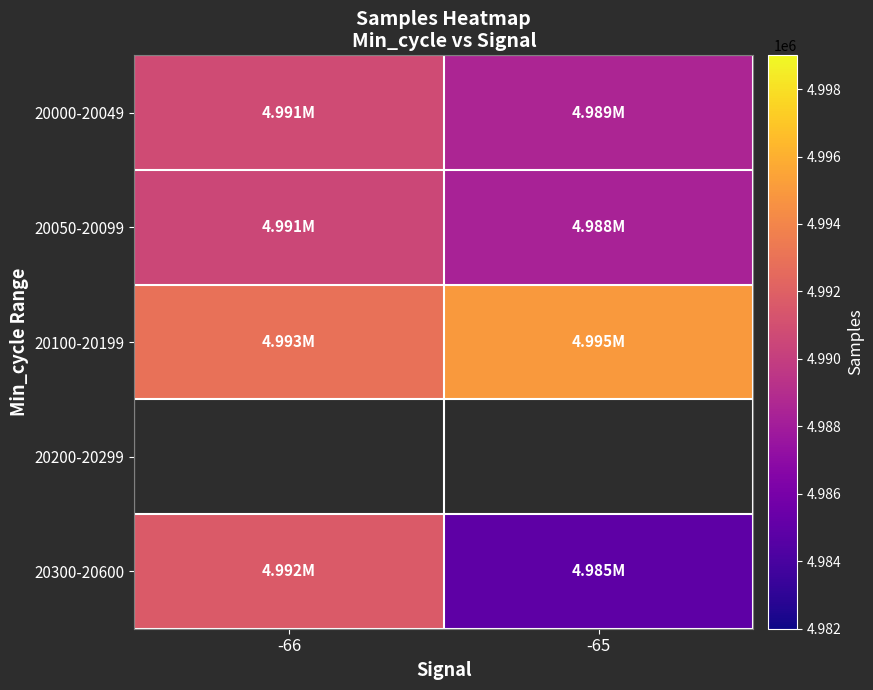

What is the sum of the 20050-20099 values at -66 and -65?

9978923.0